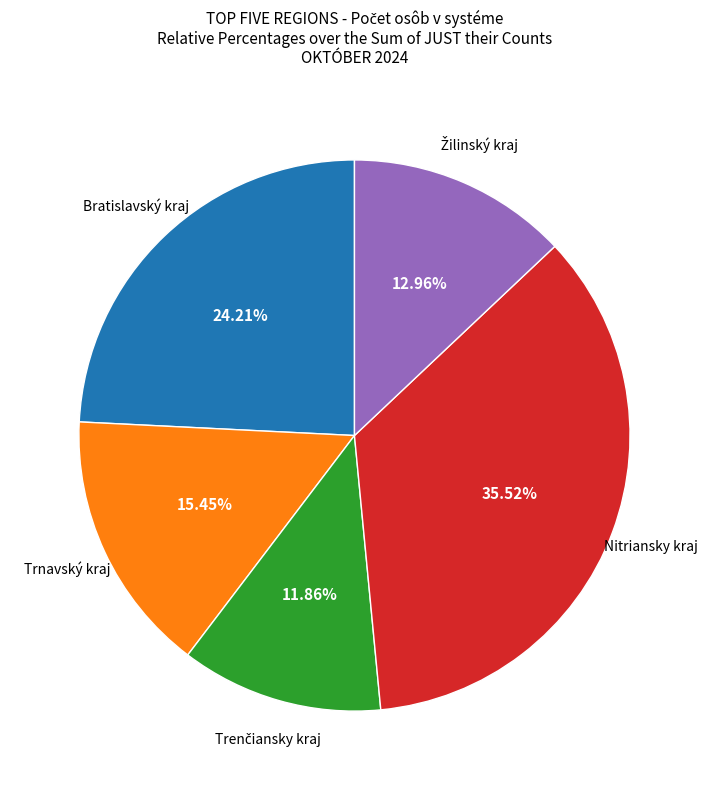

Does any single category account for the majority?

No